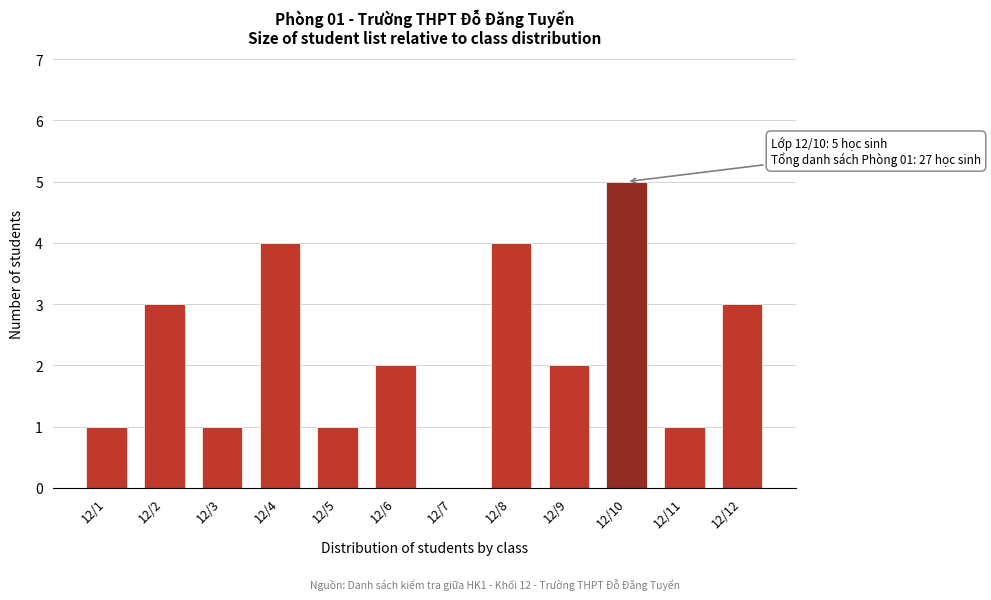

Reading left to right, extract all data points from this chart.

12/1=1	12/2=3	12/3=1	12/4=4	12/5=1	12/6=2	12/7=0	12/8=4	12/9=2	12/10=5	12/11=1	12/12=3